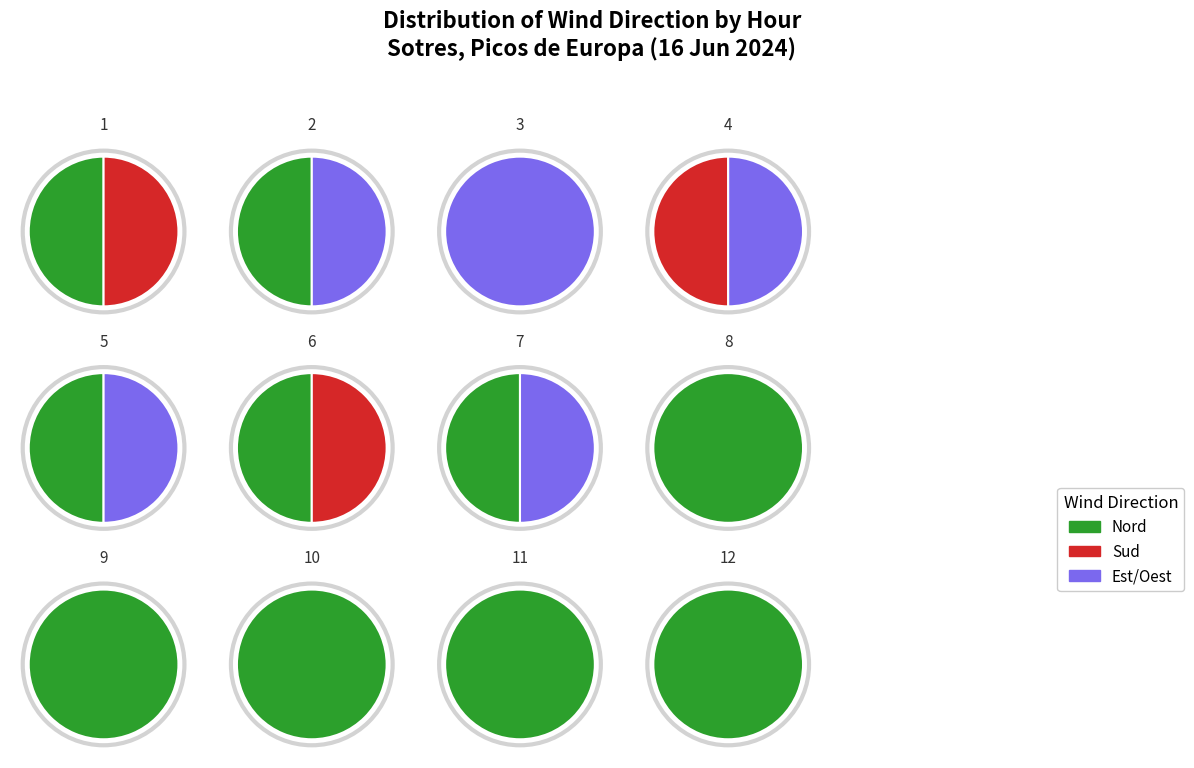

Do 02:00 and 04:00 together represent more than half of the pie?

No